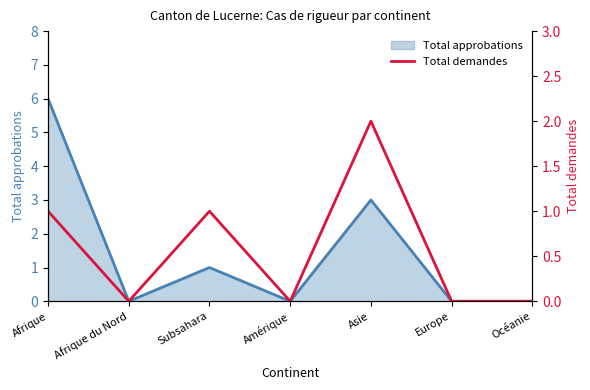

The value of Total approbations at Europe is 2. True or false?

False